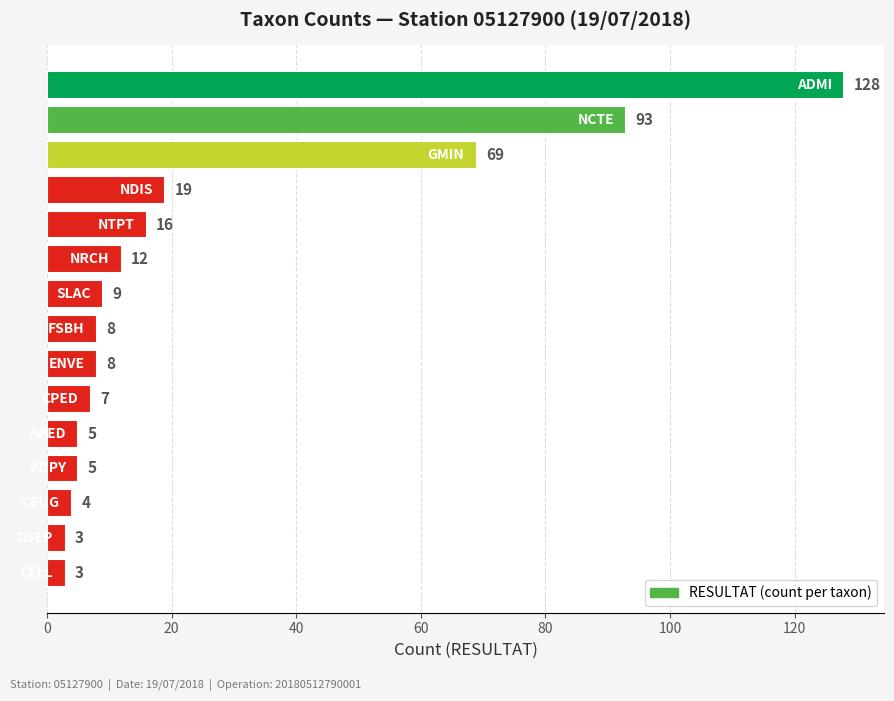

What is the average value?

26